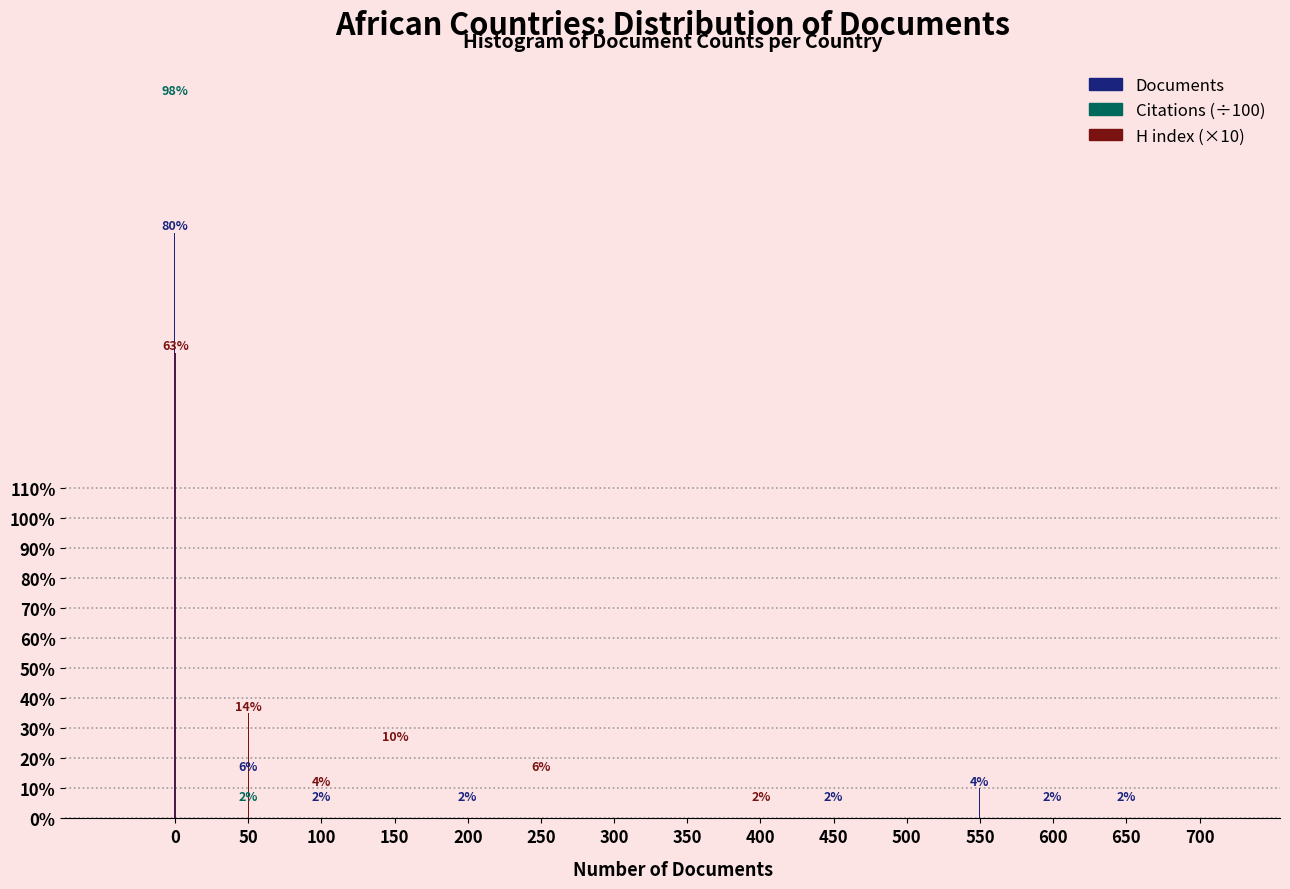

What are all the series names shown in the legend?

Documents, Citations (÷100), H index (×10)